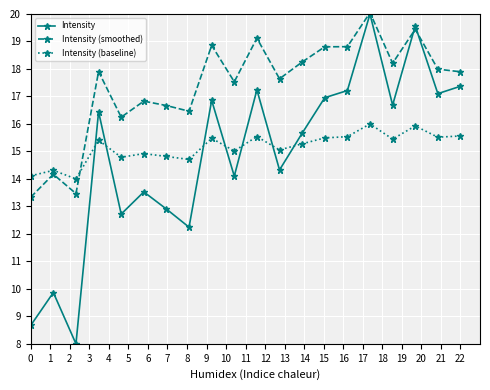

After their last crossing, which series has the higher values: Intensity (baseline) or Intensity?

Intensity